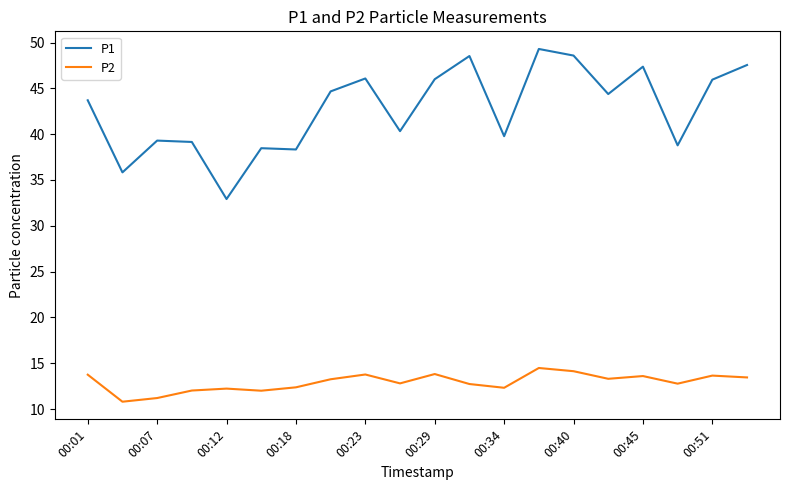

List the series in order of their overall mean, lowest first.

P2, P1